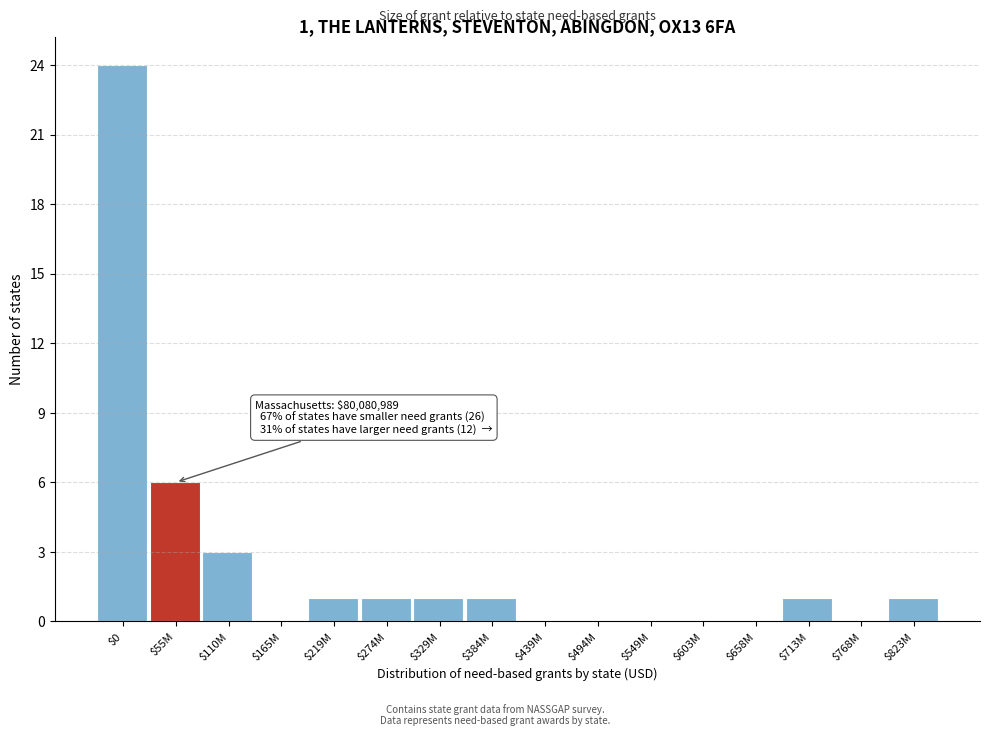

What is the sum of all values?

39